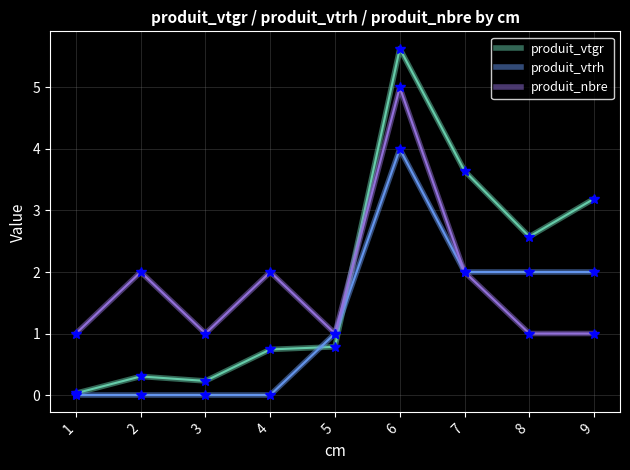

What is the total value across all series at 4?

2.7